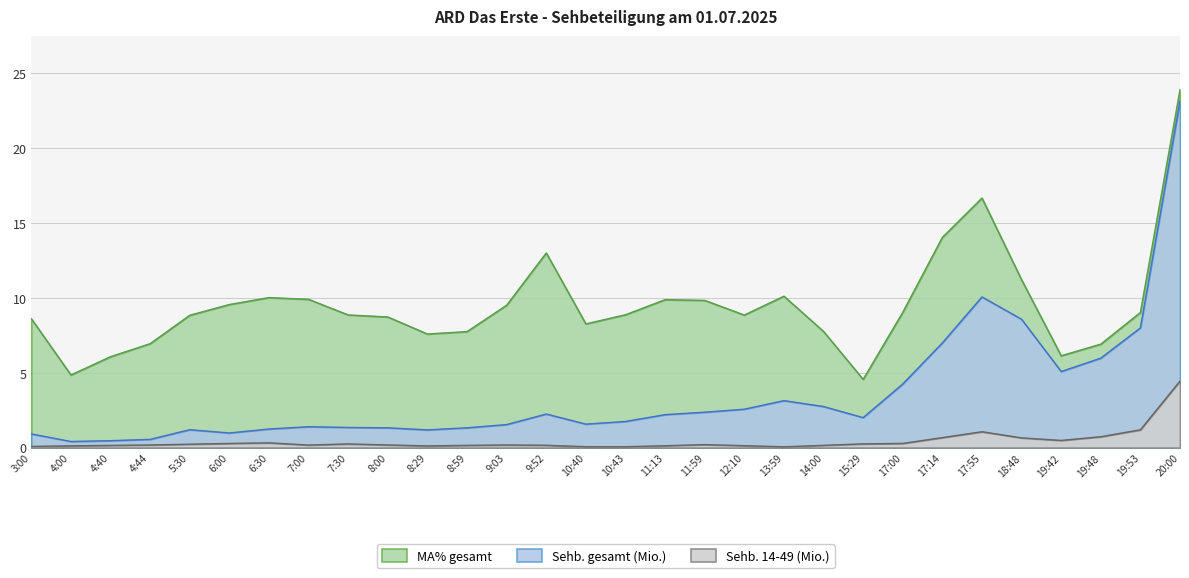

What is the lowest value of the Sehb. 14-49 (Mio.) series?

0.1